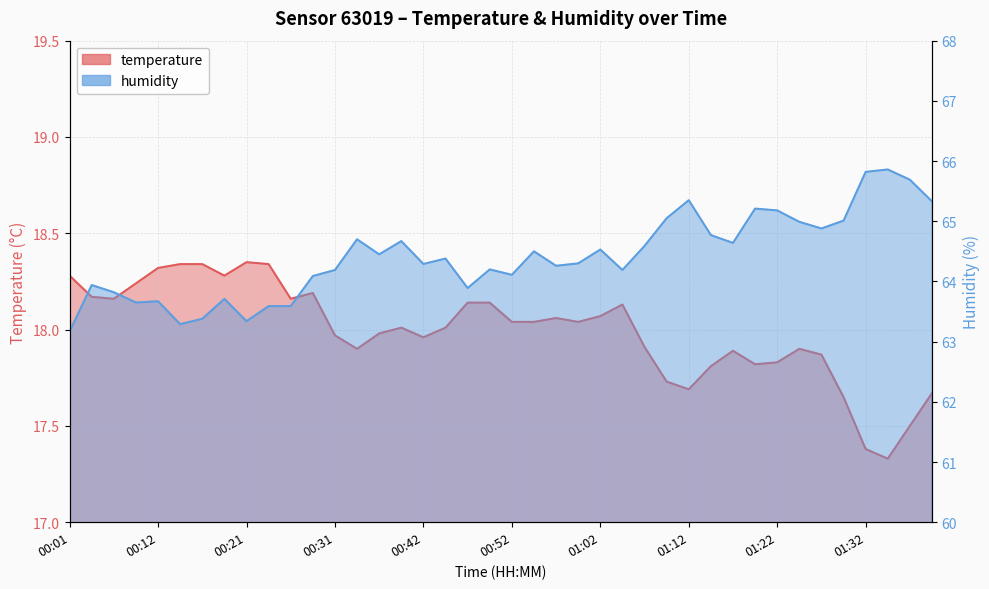

True or false: temperature has a value of 18.3 at 00:24.

True